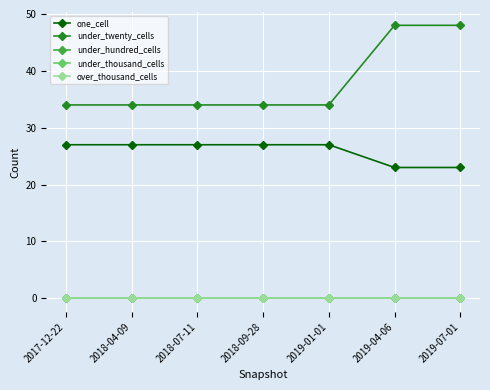

Is this an area chart (filled region under the line)?

No